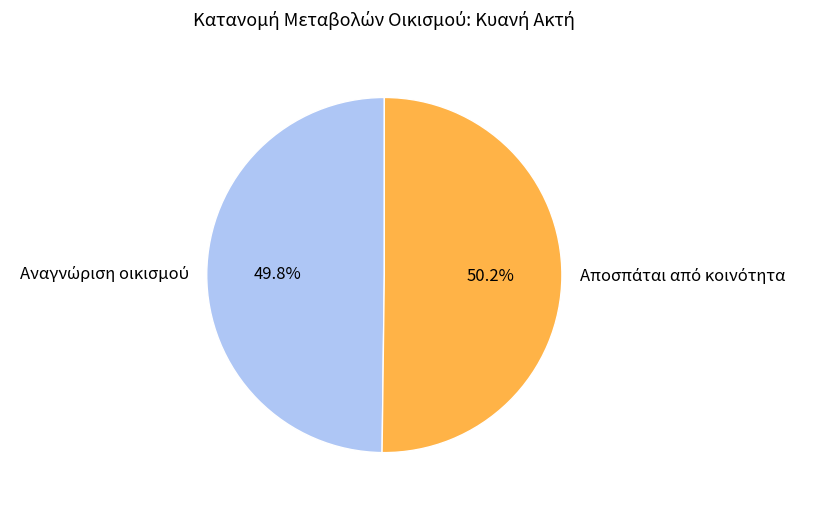

Does any single category account for the majority?

Yes